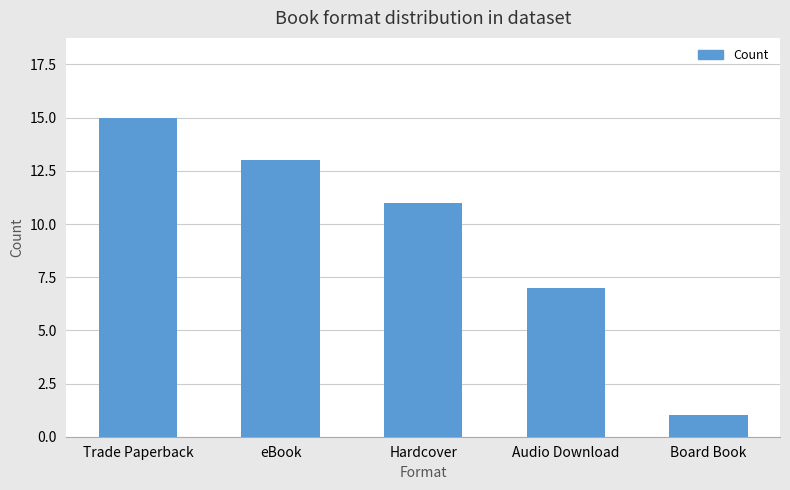

The chart shows a value of 9 at eBook. True or false?

False